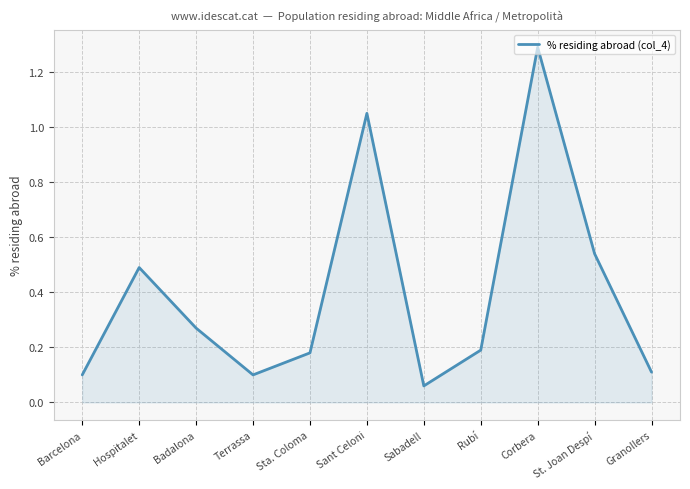

Count the number of data series in this chart.

1